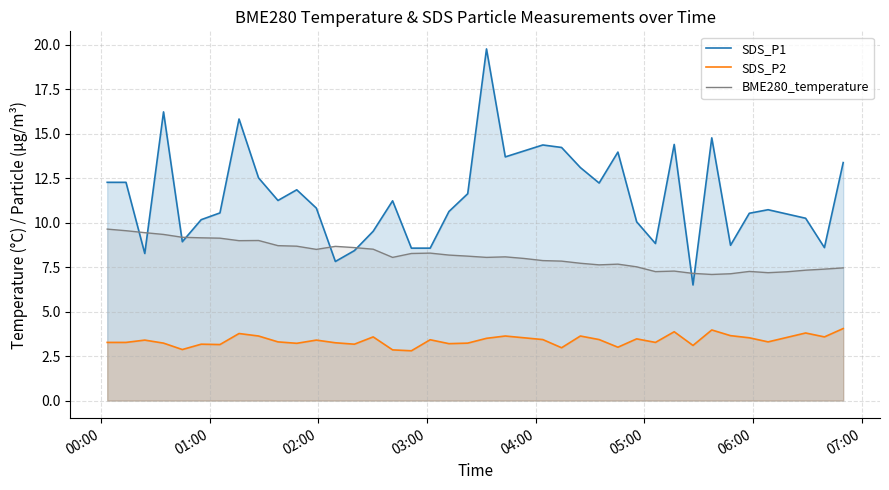

Which series has the largest total across all categories?

SDS_P1